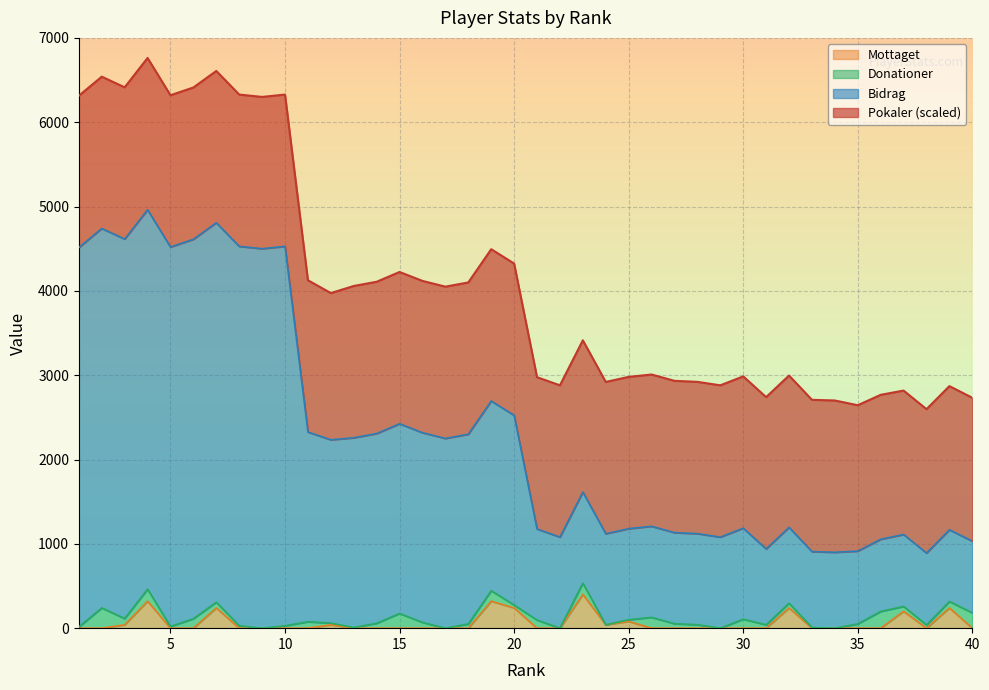

Is it true that Mottaget equals -141.9 at 21?

False